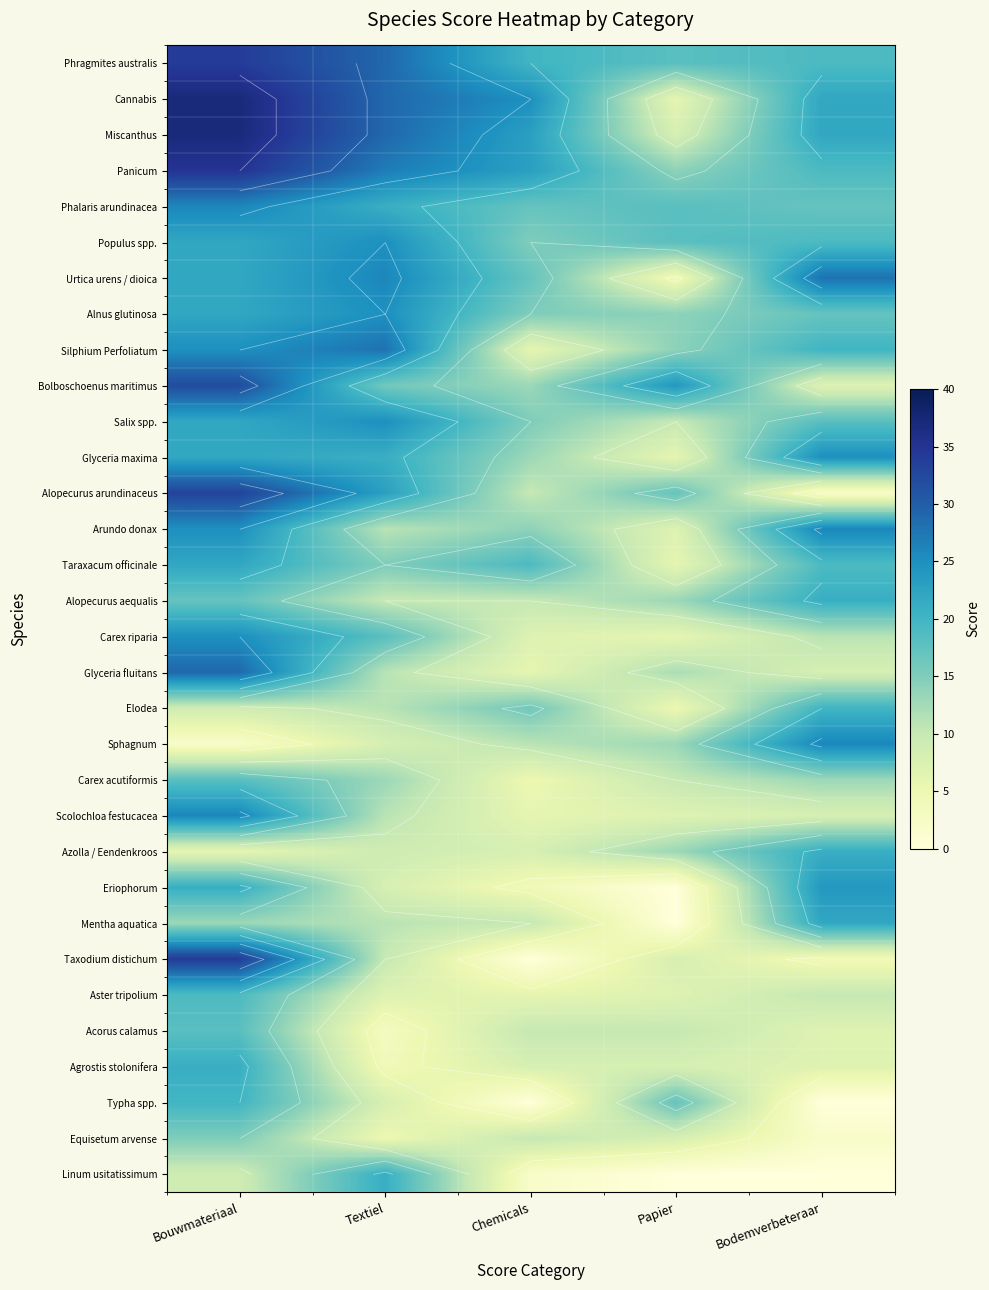

At which category is the sum across all series the highest?

Bouwmateriaal